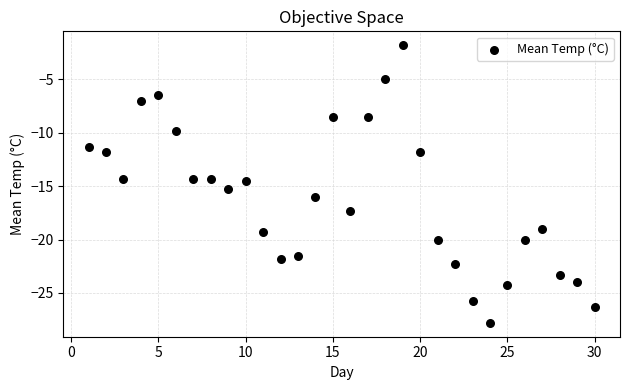

What is the range of X values (max minus min)?

29.0